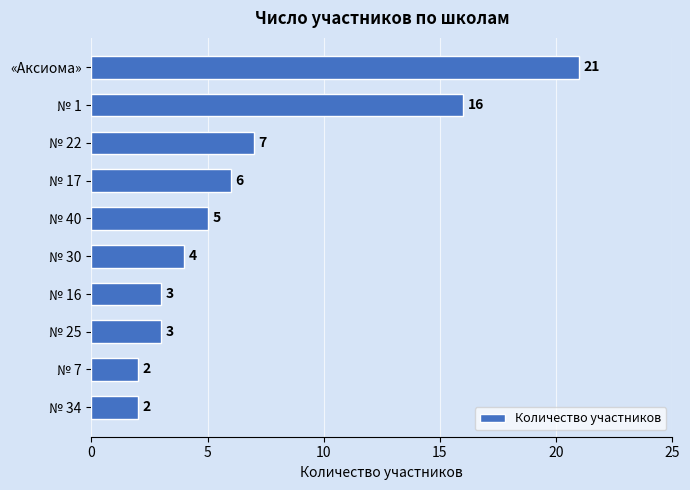

What is the change in value from «Аксиома» to № 7?

-19